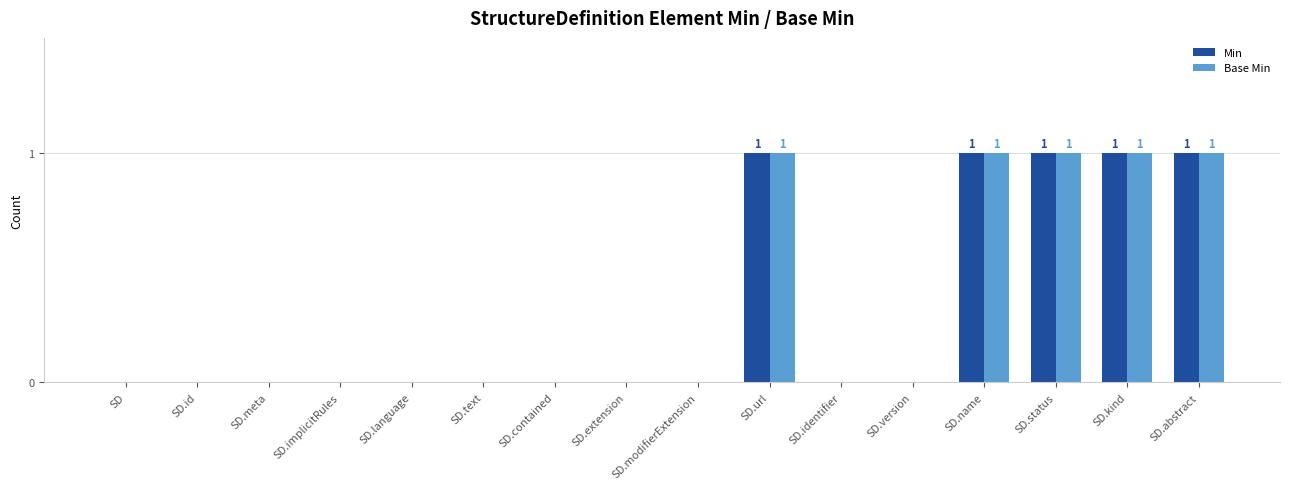

Reading right to left, what are all the values shown in this chart?

Min: 1	1	1	1	0	0	1	0	0	0	0	0	0	0	0	0
Base Min: 1	1	1	1	0	0	1	0	0	0	0	0	0	0	0	0